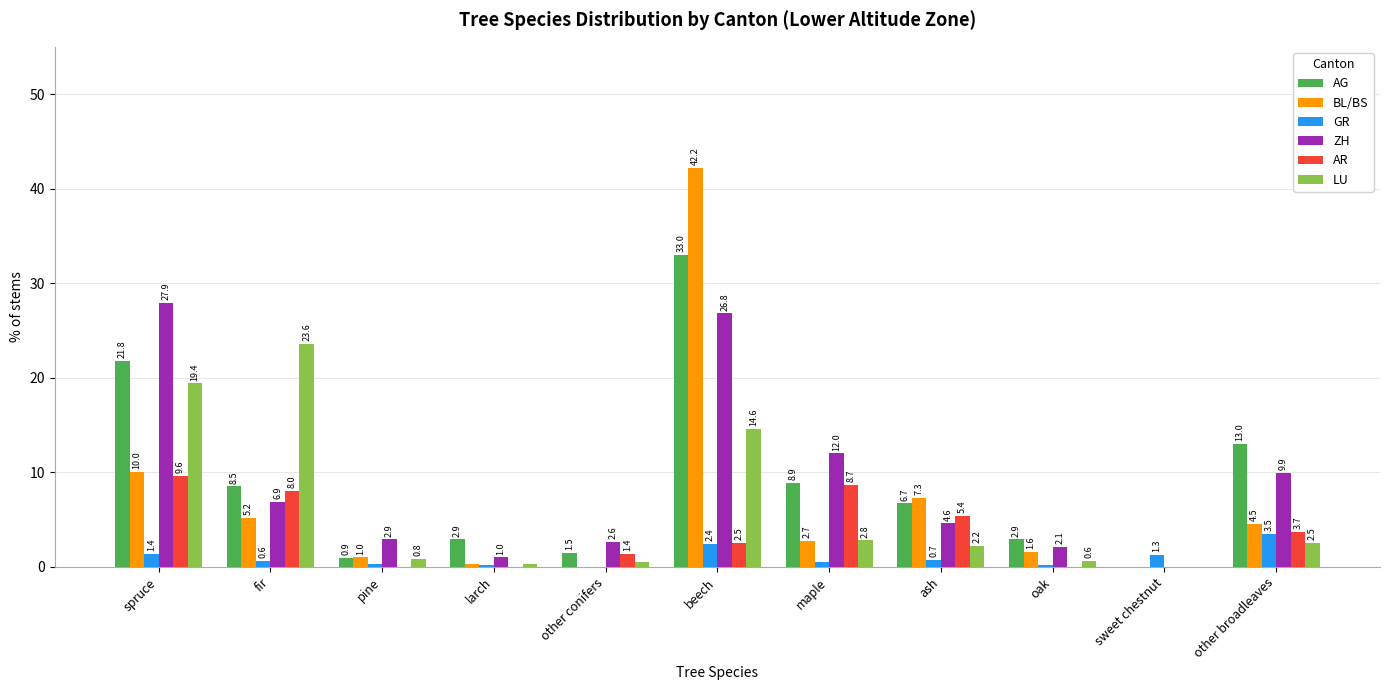

What are all the series names shown in the legend?

AG, BL/BS, GR, ZH, AR, LU